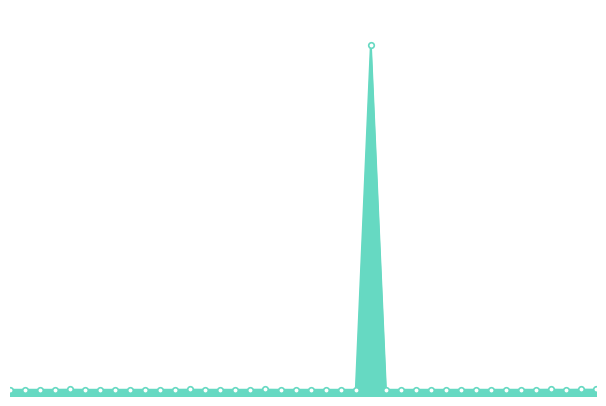

Is this an area chart (filled region under the line)?

Yes